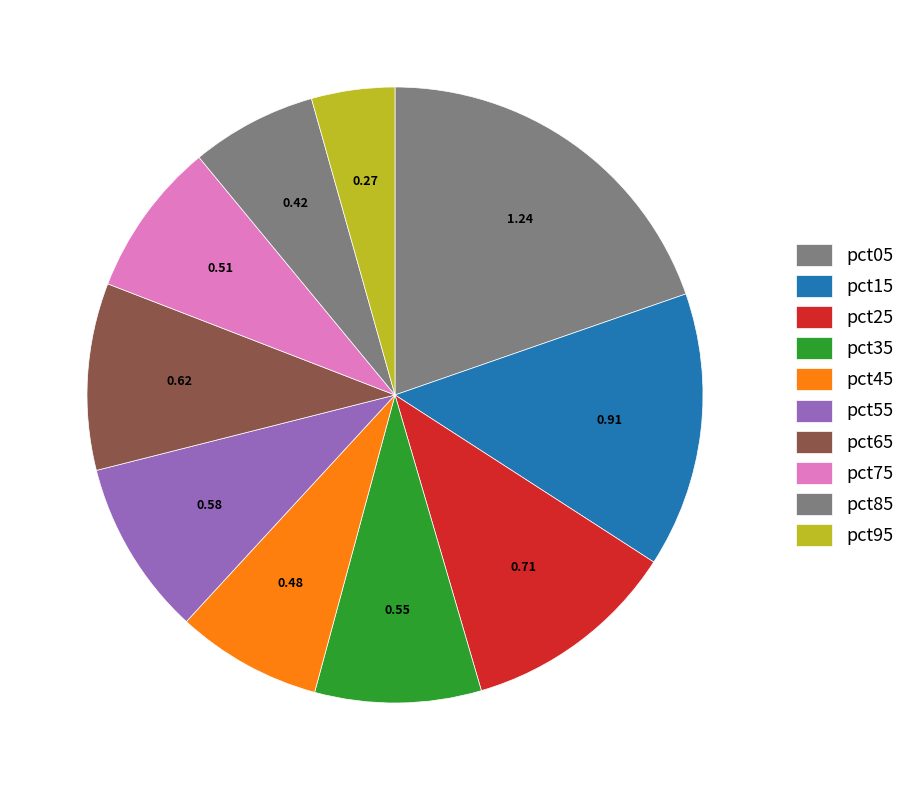

Does any single category account for the majority?

No